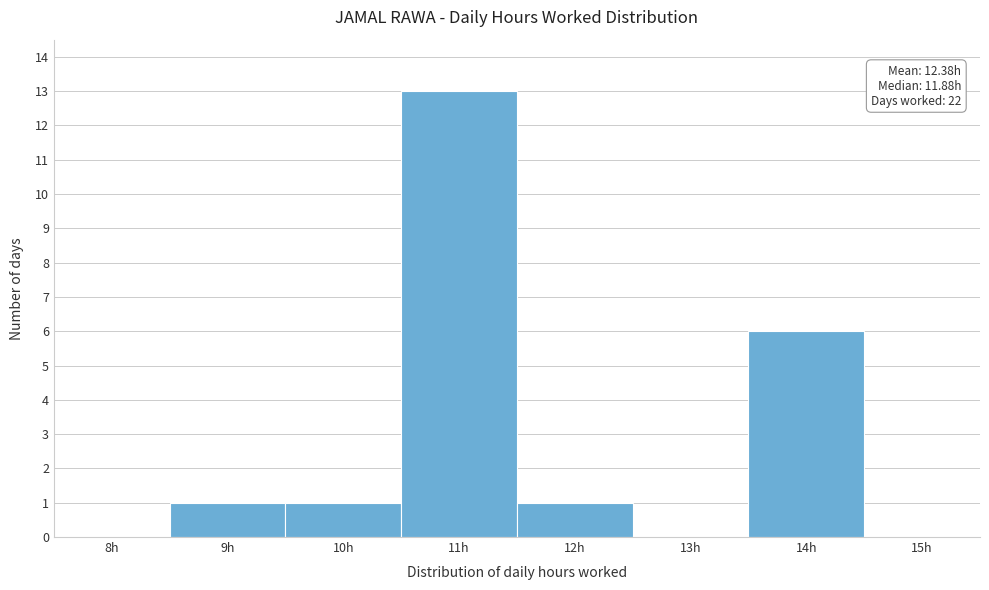

Reading right to left, transcribe all the data shown in this chart.

15h=0	14h=6	13h=0	12h=1	11h=13	10h=1	9h=1	8h=0